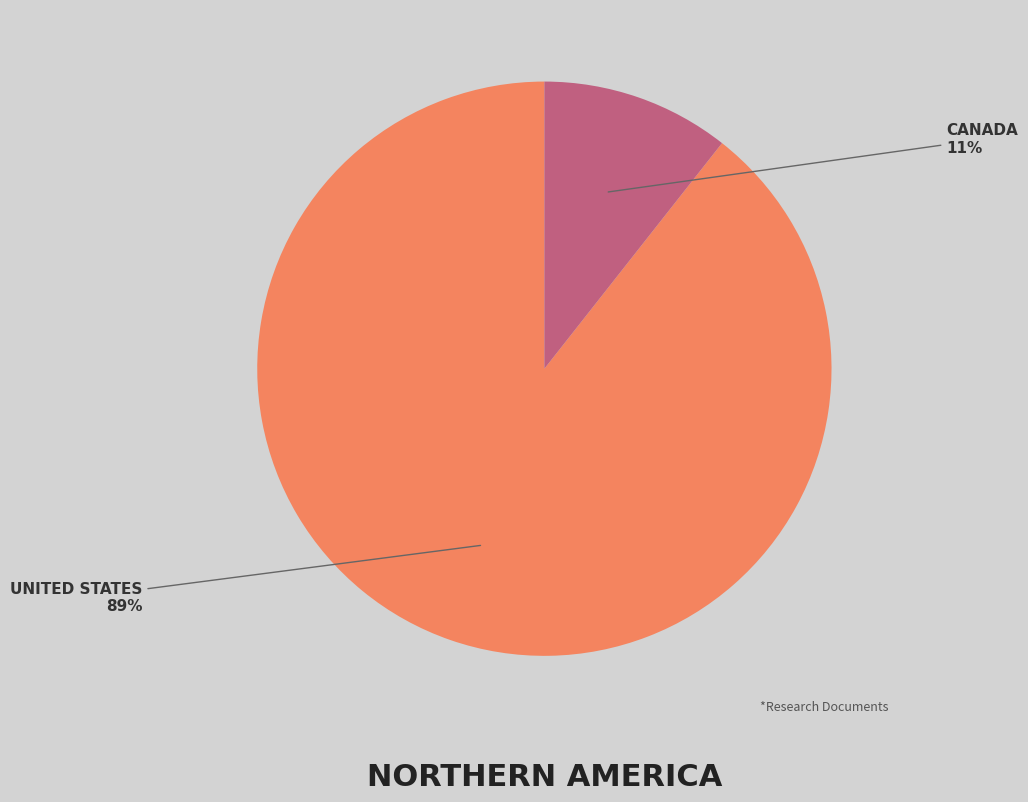

Is there any slice that represents more than half of the pie?

Yes